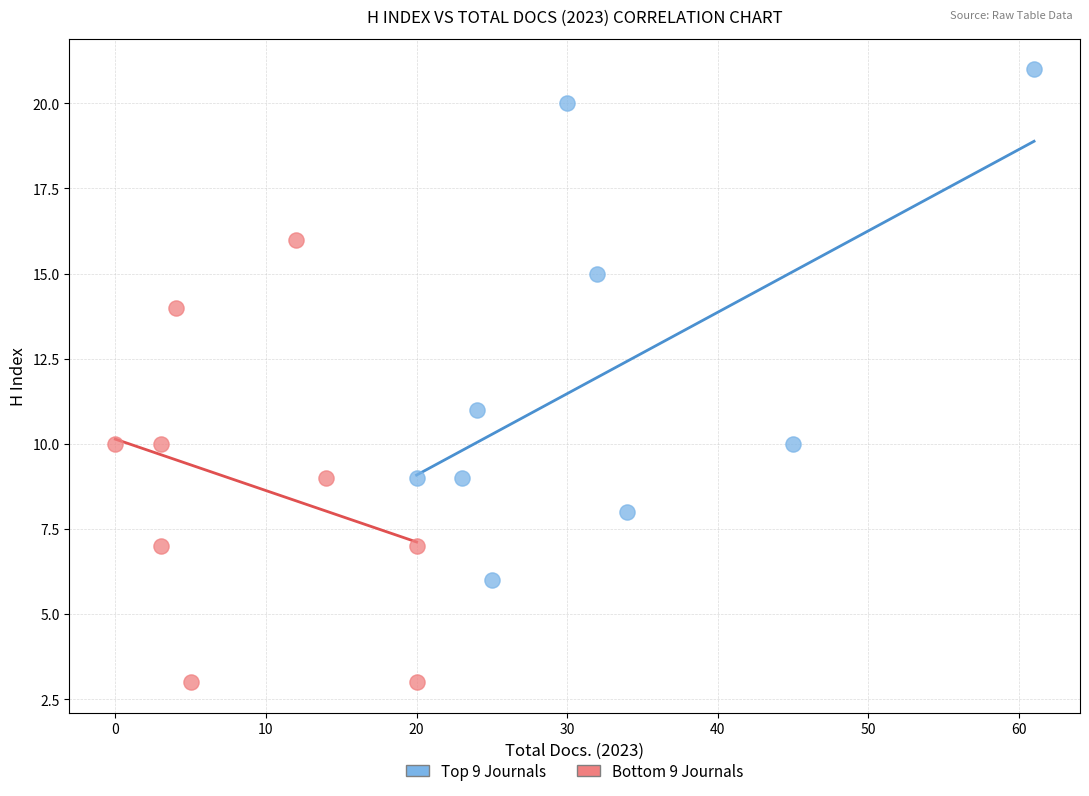

Which series reaches the maximum Y coordinate?

Top 9 Journals